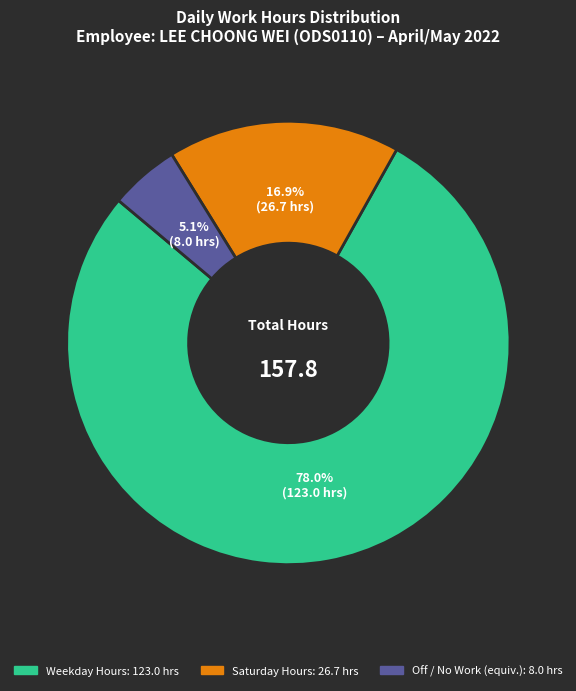

Is there any slice that represents more than half of the pie?

Yes